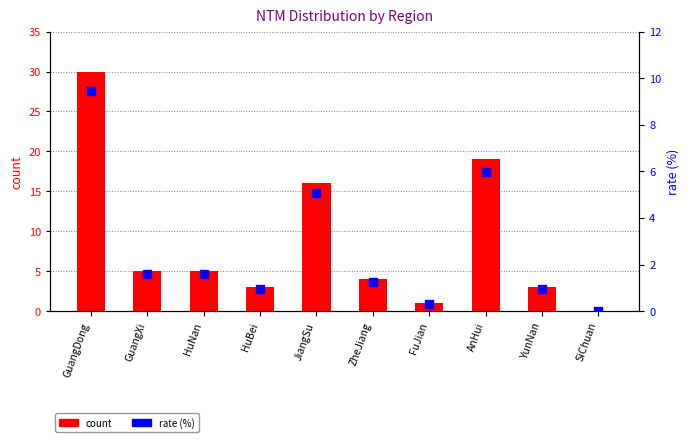

At how many categories does at least one series exceed 22?

1